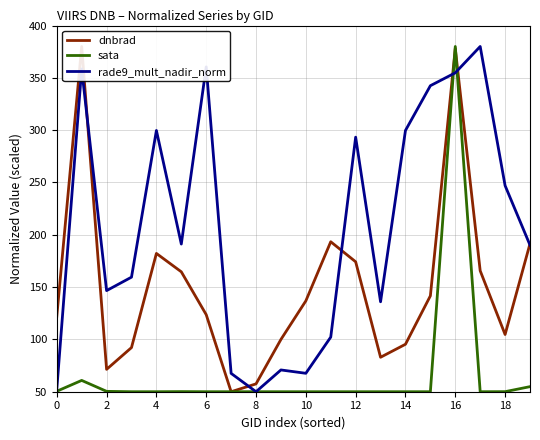

Does the chart display data point markers on the line(s)?

No